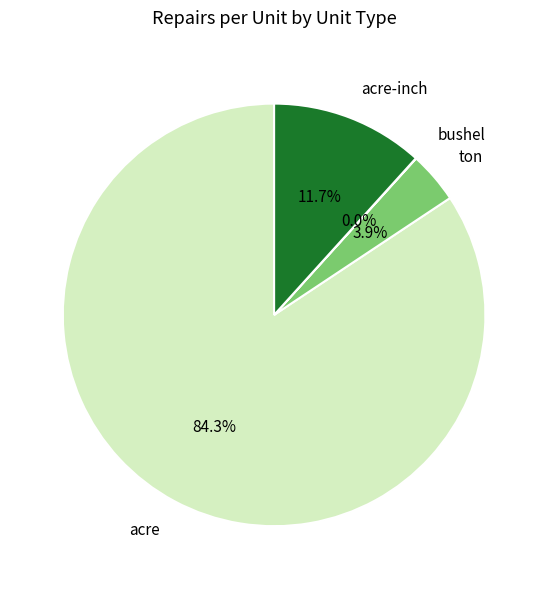

Between acre-inch and acre, which is larger?

acre